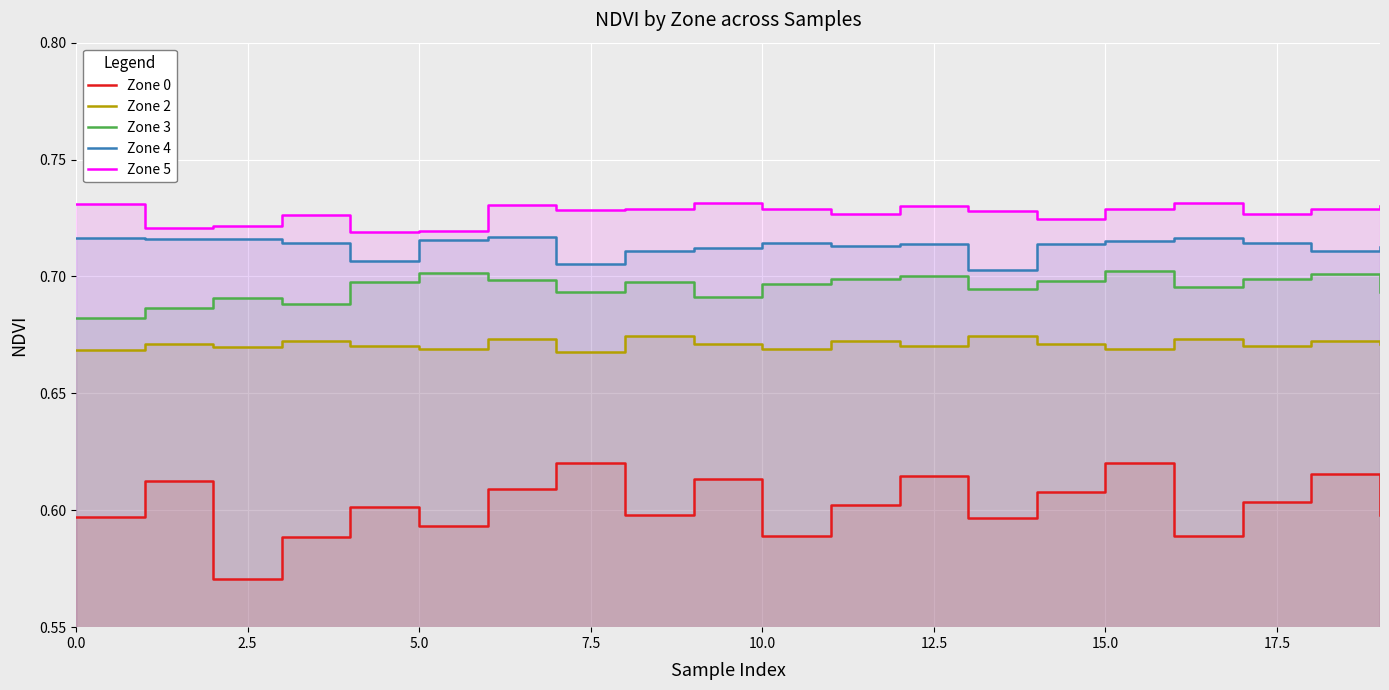

What position from the left is 7.5?

4